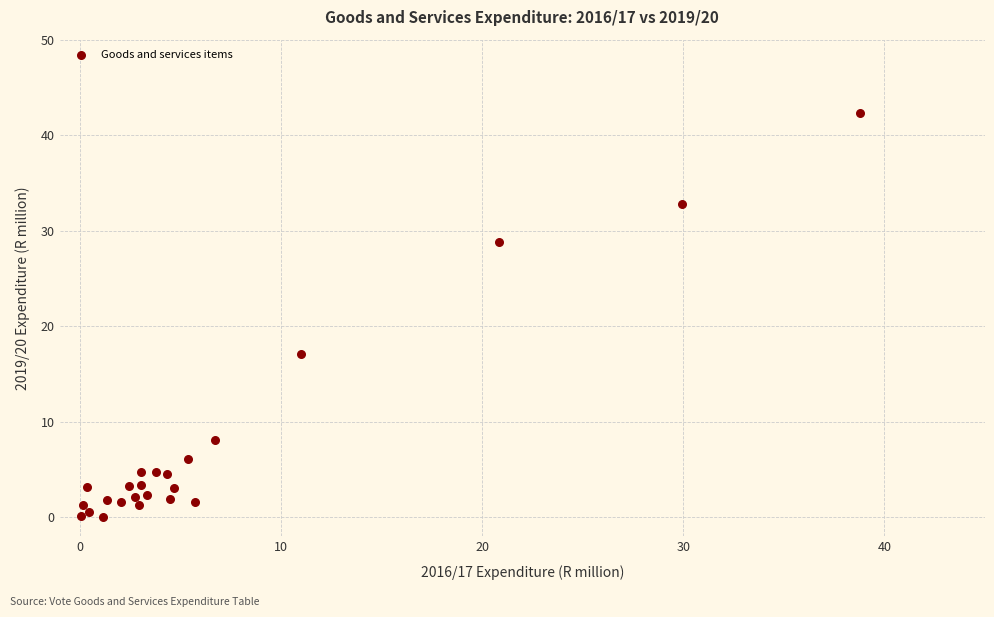

What Y value in the scatter plot is closest to 21?

17.1